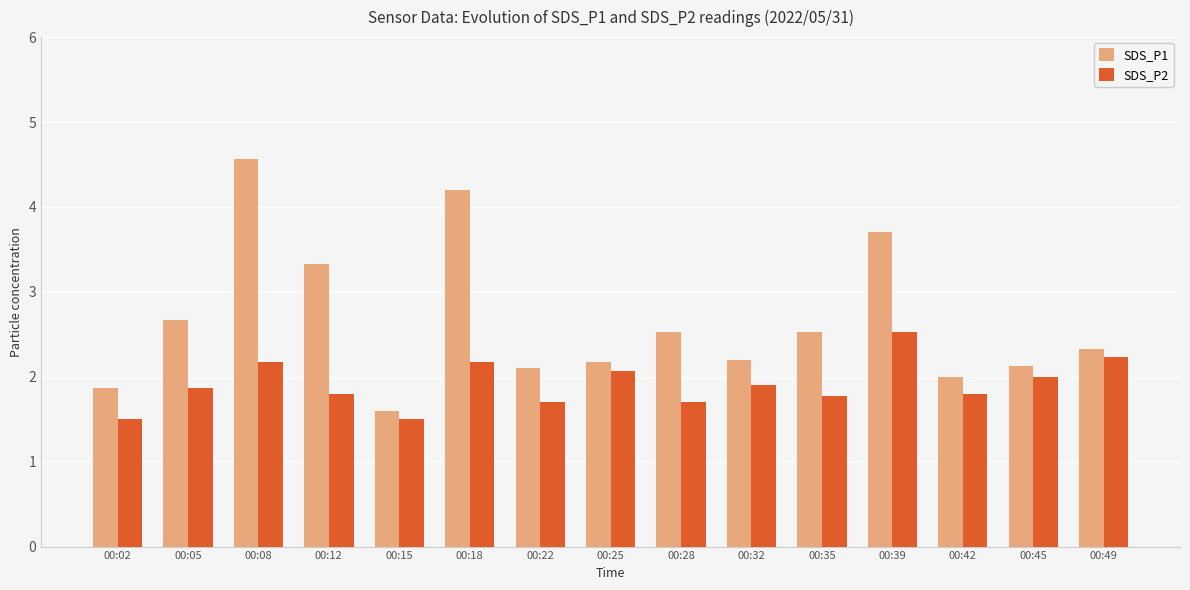

The SDS_P1 series shows 2.1 at 00:45. True or false?

True